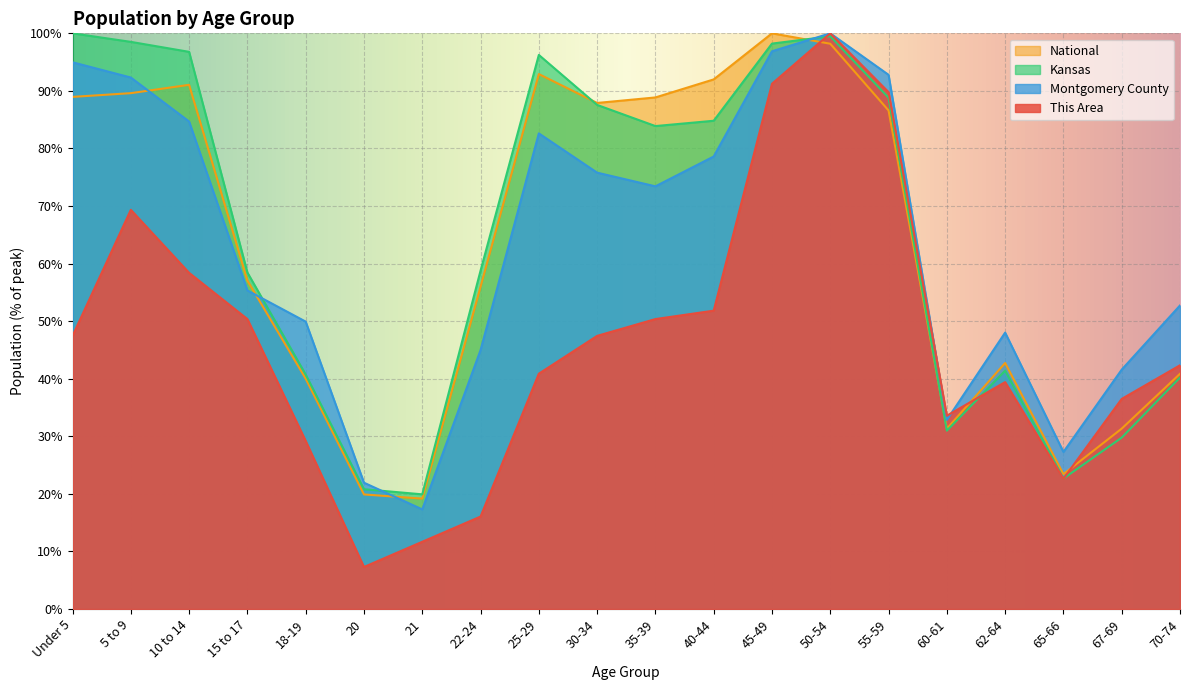

What is the difference between the Kansas values at 65-66 and 60-61?

8.3